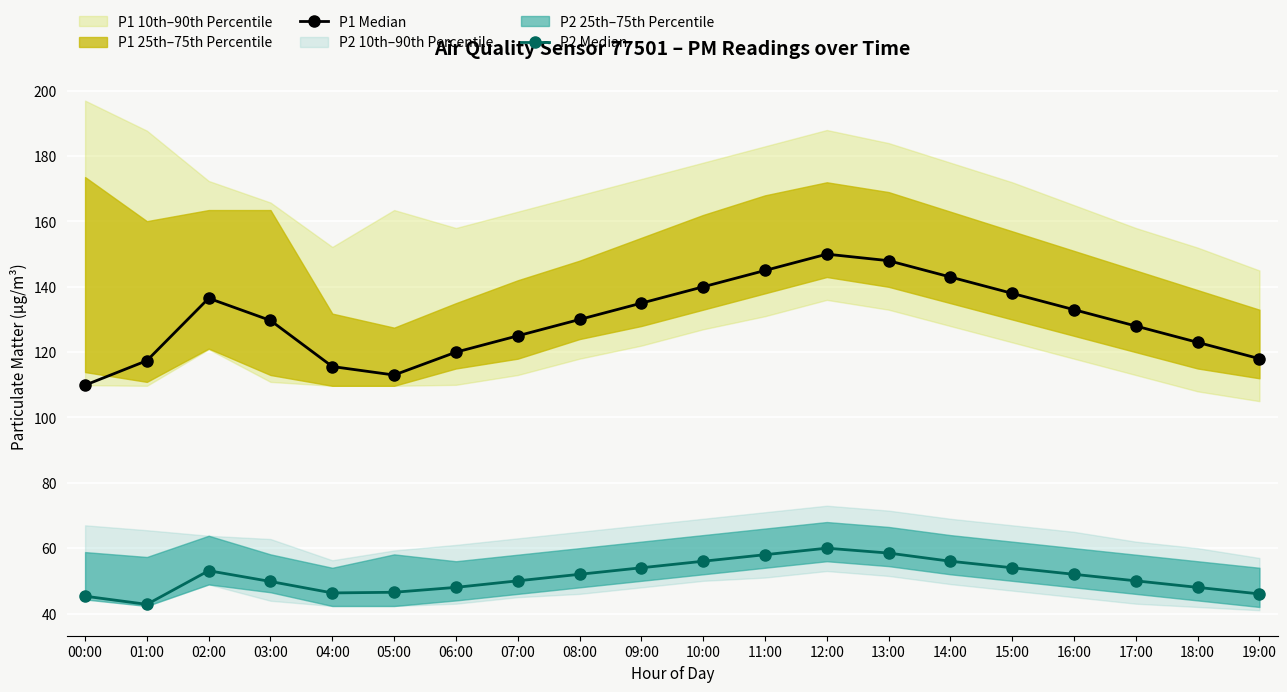

Which has a higher value, 09:00 or 17:00?

09:00